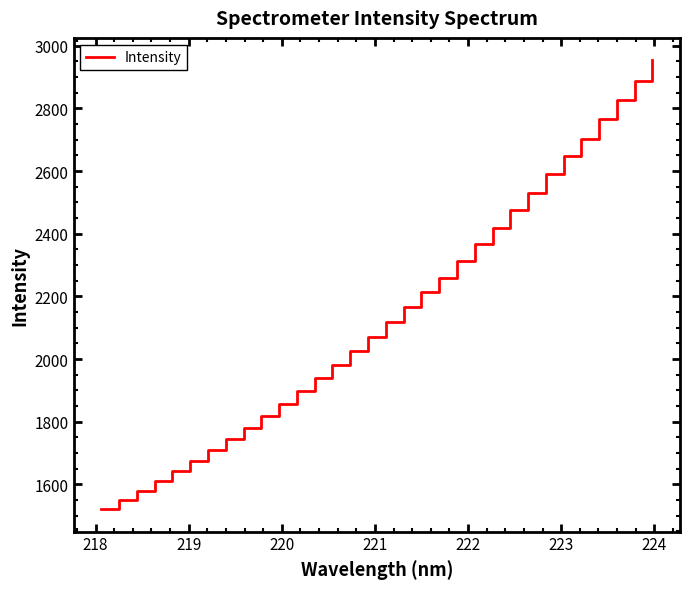

True or false: the data has more than 1 interior local peaks.

False